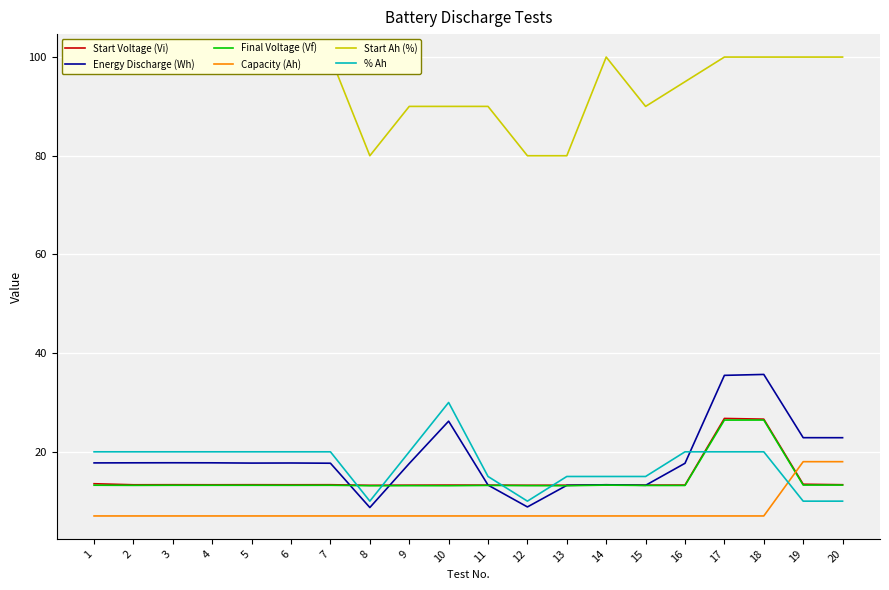

At 16, list the series in order from largest to smallest.

Start Ah (%), % Ah, Energy Discharge (Wh), Start Voltage (Vi), Final Voltage (Vf), Capacity (Ah)